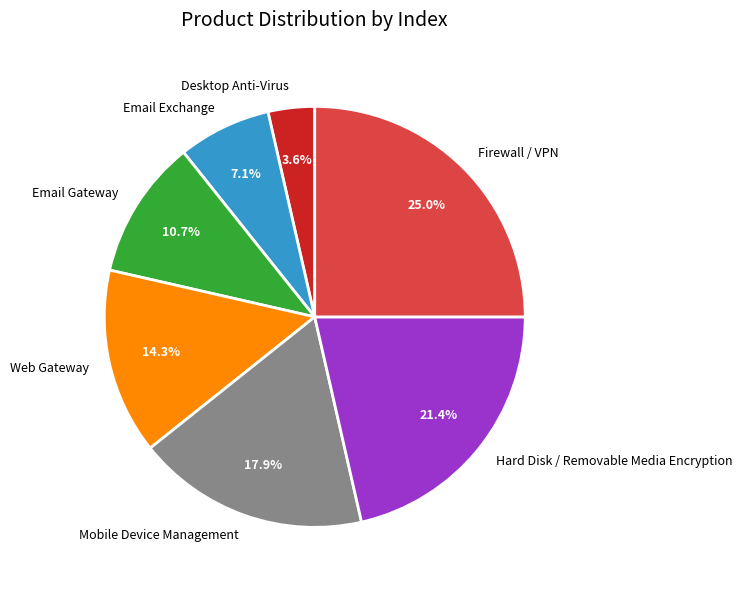

To the nearest percent, what percentage of the pie is Email Exchange?

7%